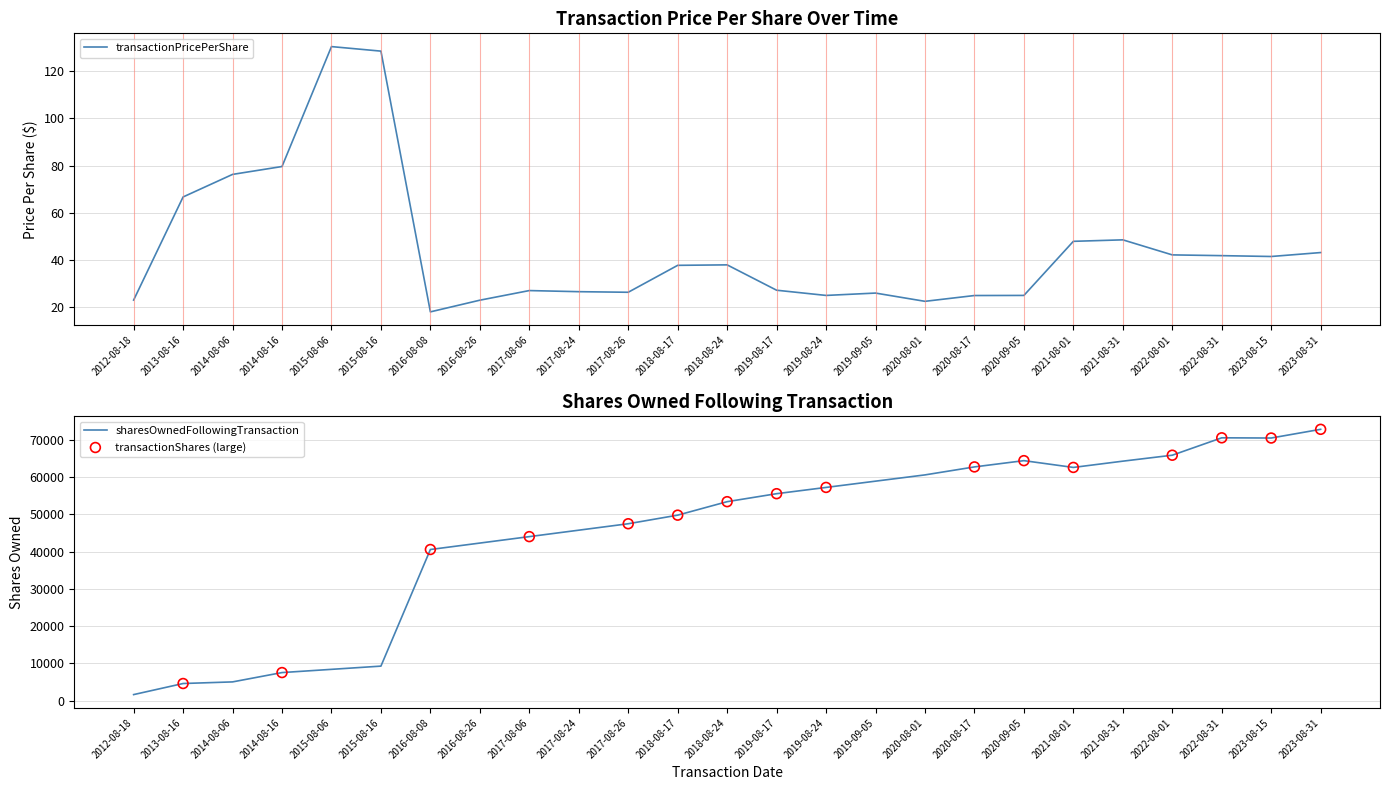

Is the value of sharesOwnedFollowingTransaction at 2015-08-06 greater than the value of transactionPricePerShare at 2015-08-16?

Yes